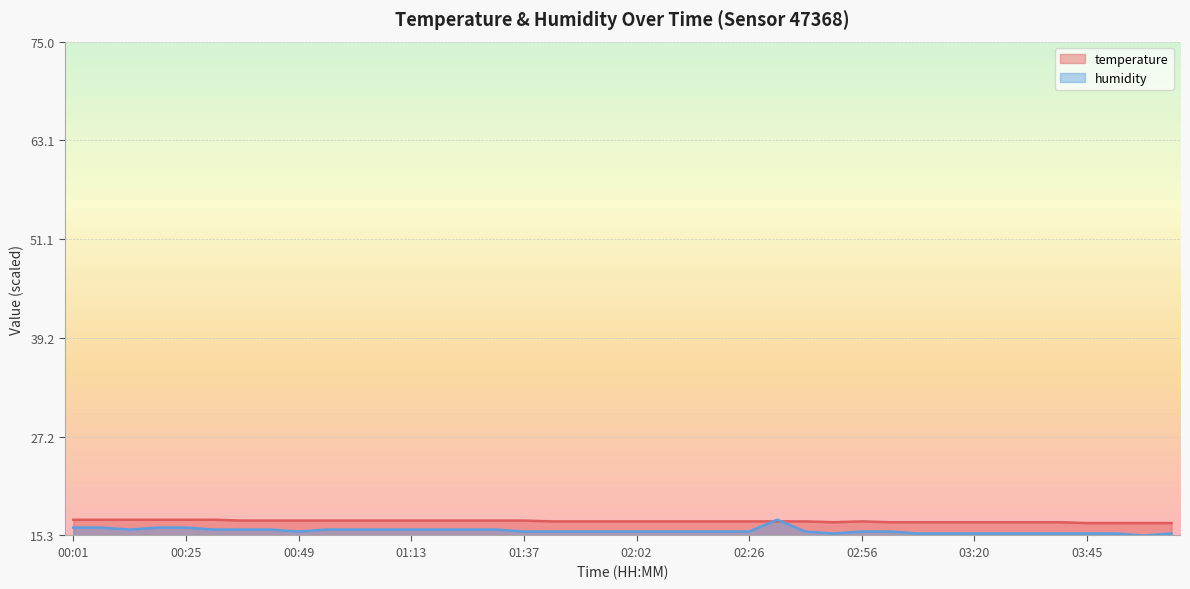

What is the total value across all series at 01:31?

33.1